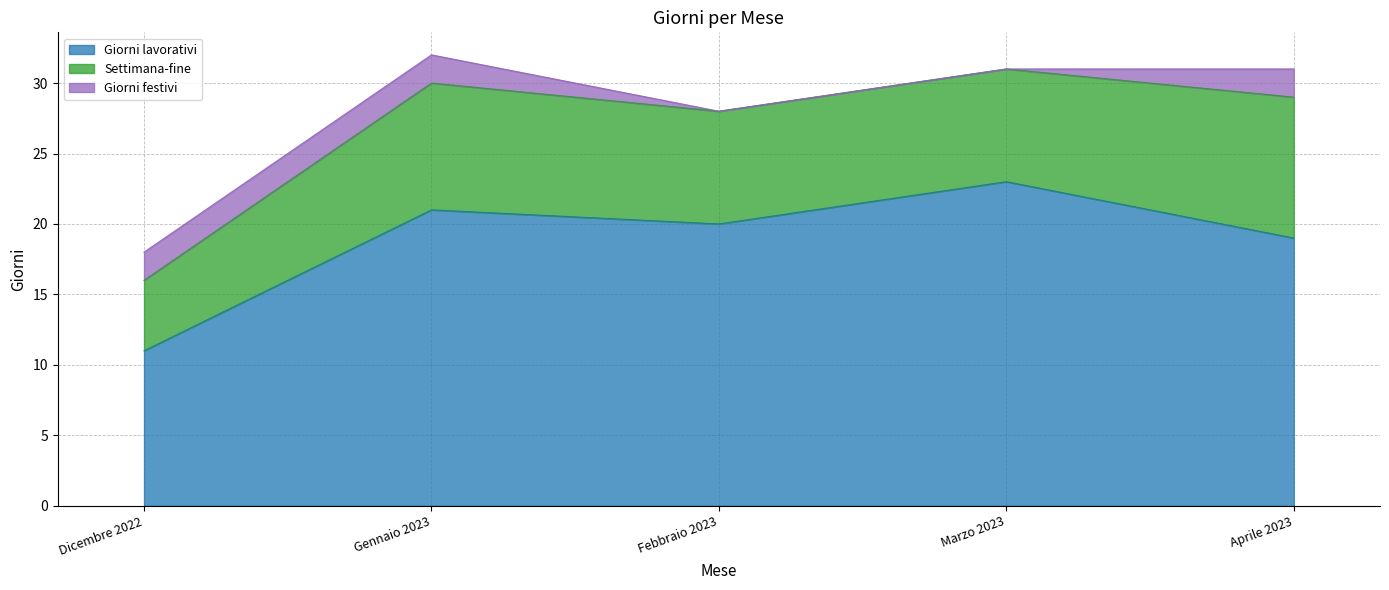

What value does the Giorni lavorativi series have at Gennaio 2023?

21